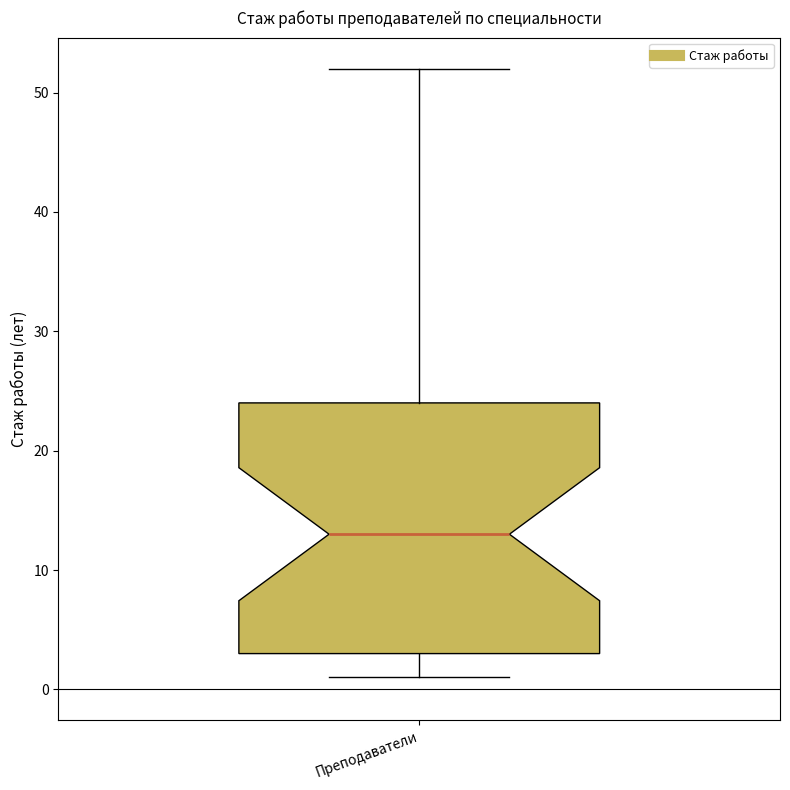

Read this box plot against the y-axis: the position of the median line, the range covered by the box, and the ends of both whiskers. The values are not printed on the chart, so give them approximately, as read against the axis.

median 13, box 3 to 24, whiskers 1 to 52